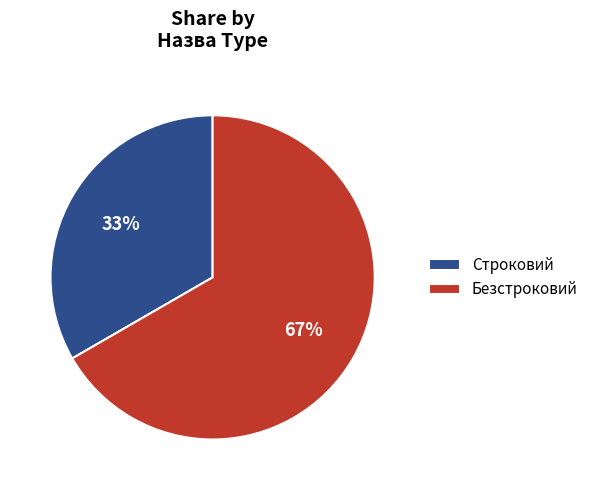

Do Безстроковий and Строковий together represent more than half of the pie?

Yes